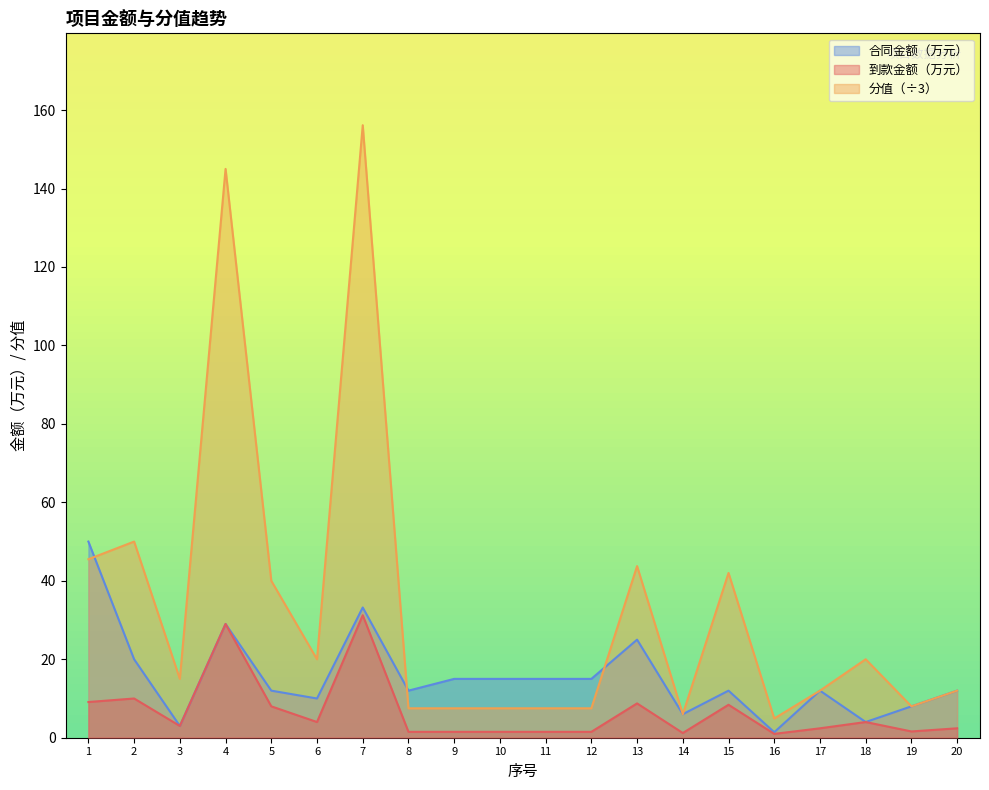

Which category has the lowest value in the 合同金额（万元） series?

16